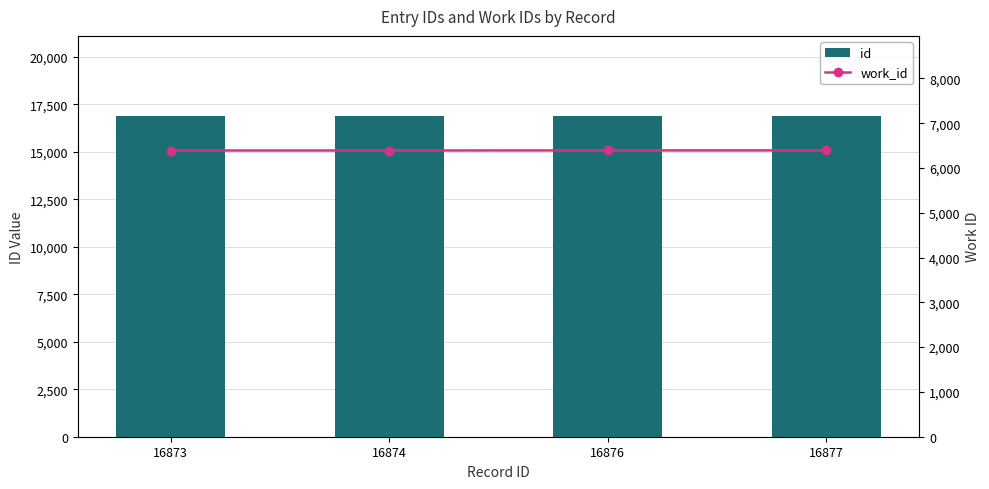

What is the difference between the id values at 16873 and 16874?

1